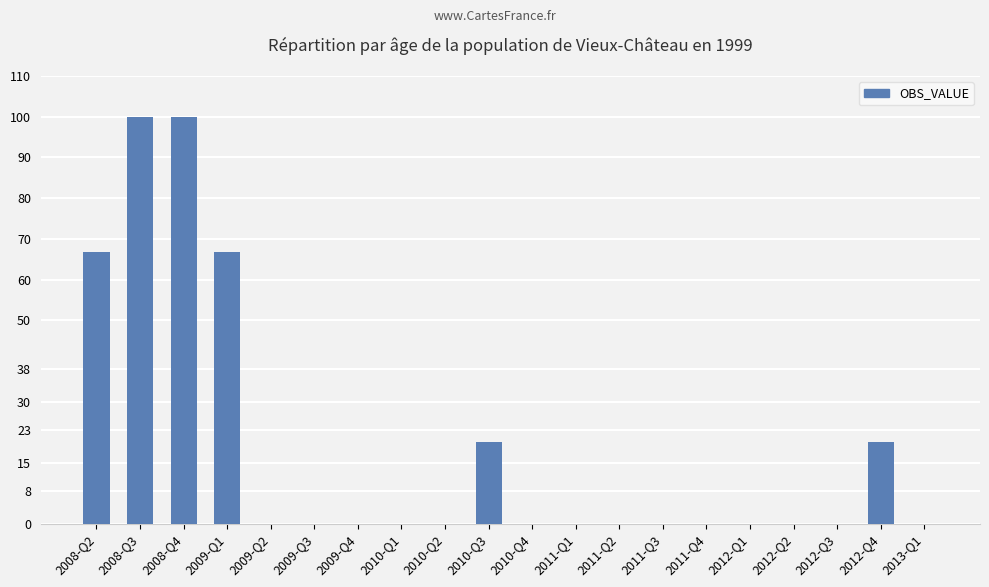

What is the greatest value displayed?

100.0